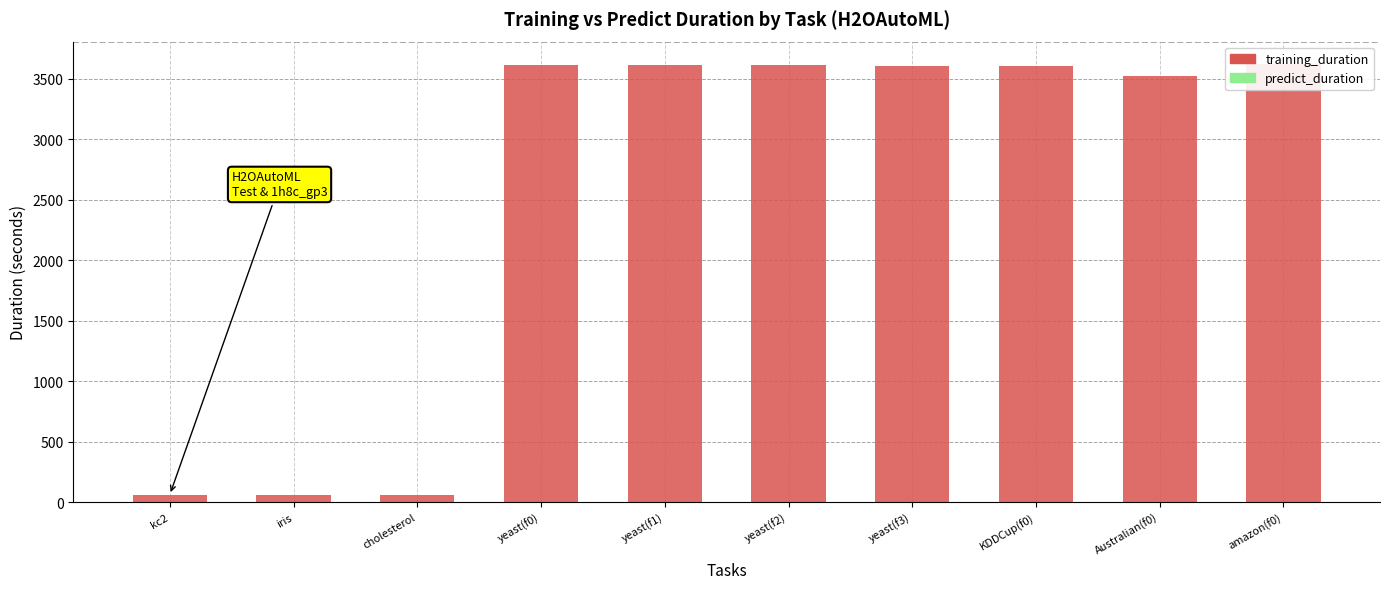

Which series has the widest spread of values?

training_duration